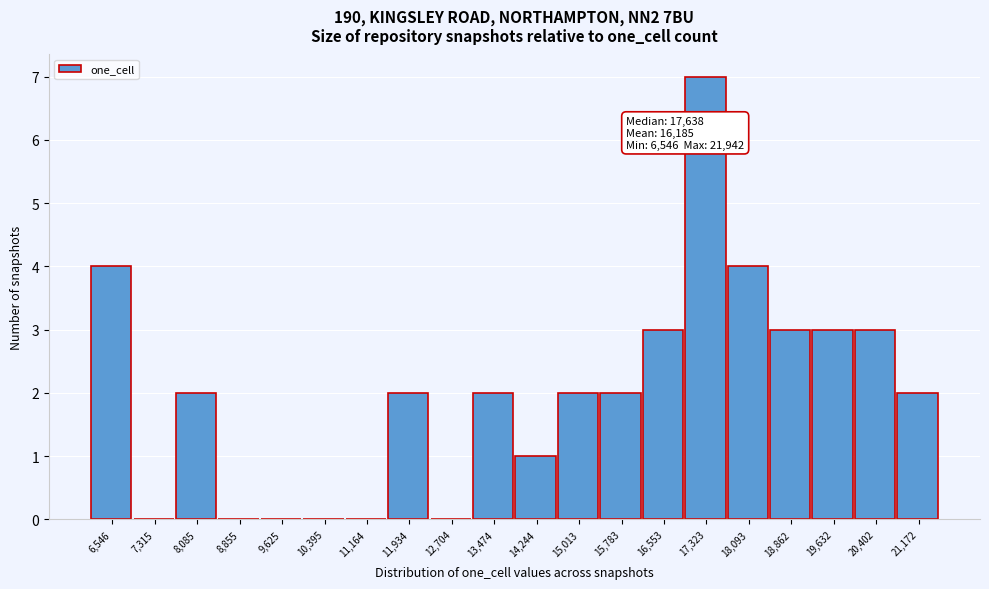

Reading left to right, list all the values displayed in this chart.

6,546=4	7,315=0	8,085=2	8,855=0	9,625=0	10,395=0	11,164=0	11,934=2	12,704=0	13,474=2	14,244=1	15,013=2	15,783=2	16,553=3	17,323=7	18,093=4	18,862=3	19,632=3	20,402=3	21,172=2